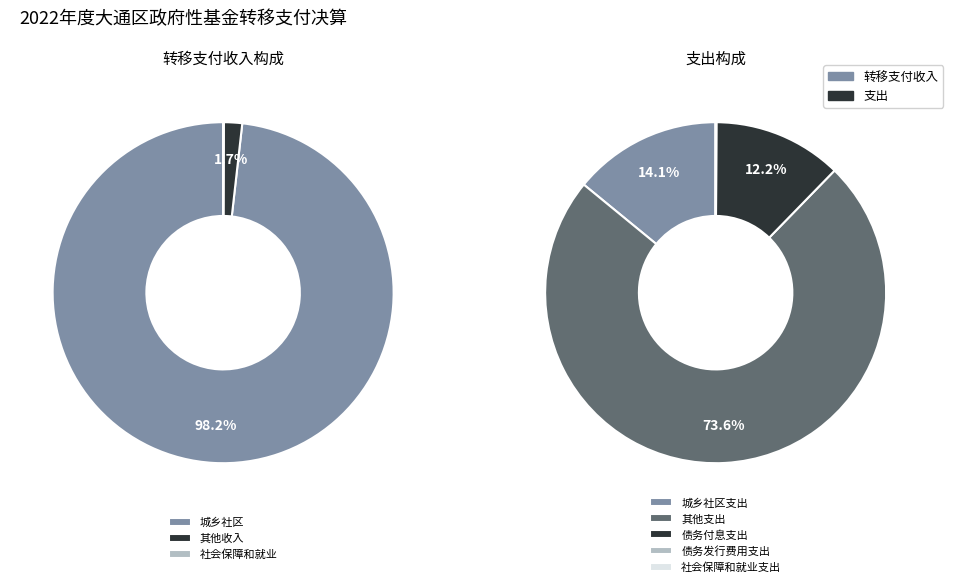

Which slice is the smallest?

社会保障和就业